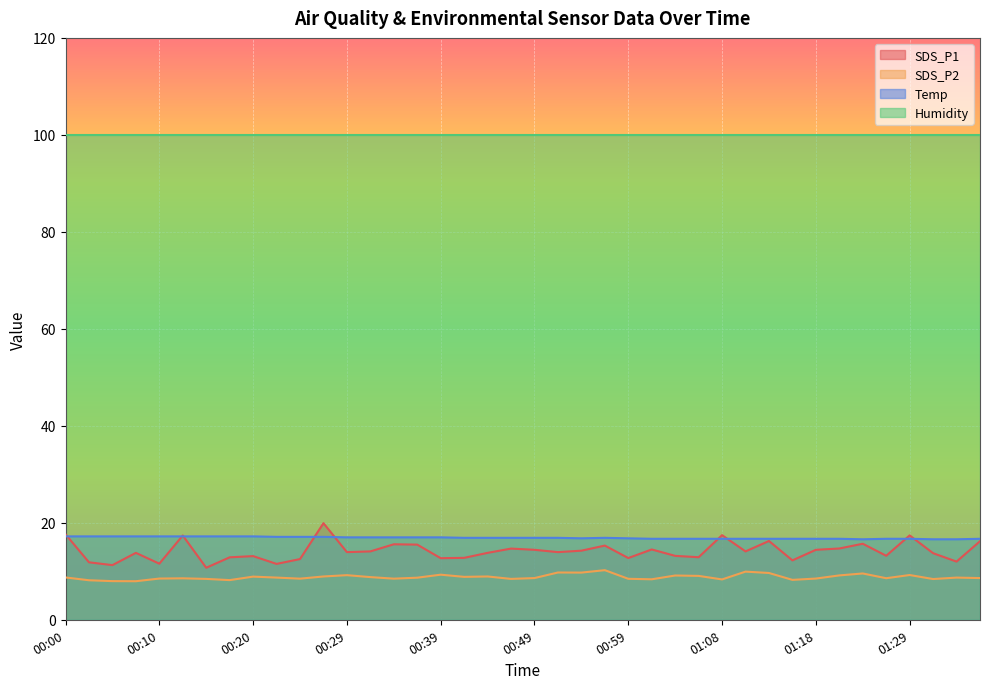

What is the label of the 6th point from the left?

00:12